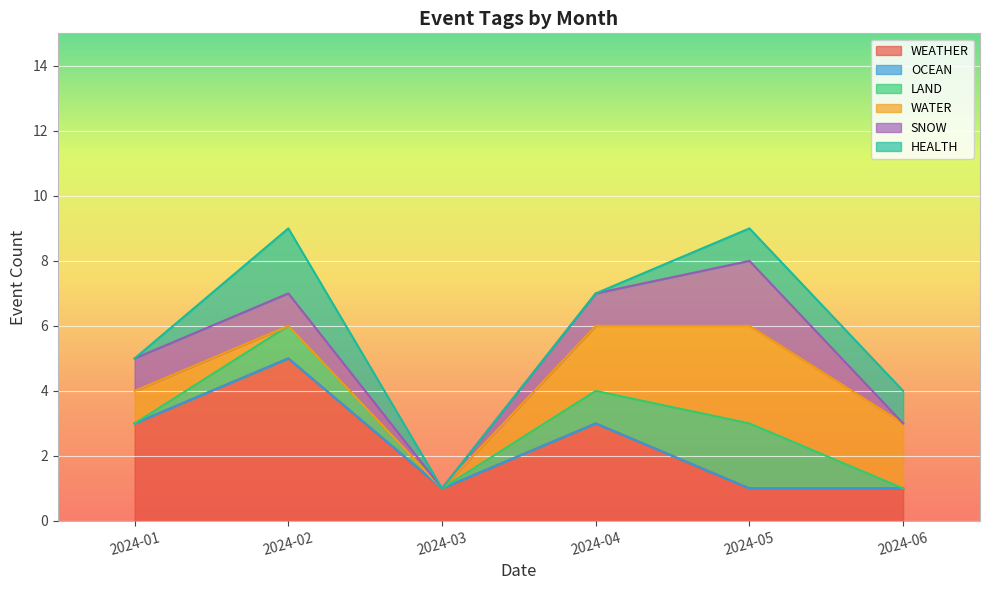

Which label corresponds to the largest value in the chart?

2024-02